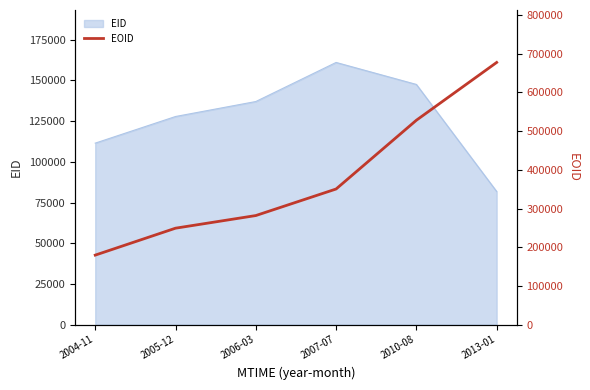

Does the chart display data point markers on the line(s)?

No